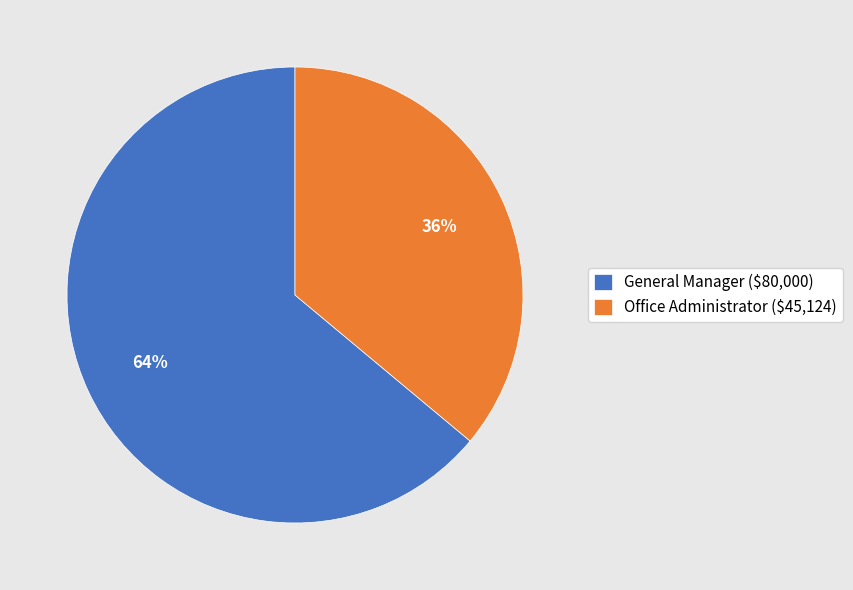

How many segments does this pie chart have?

2